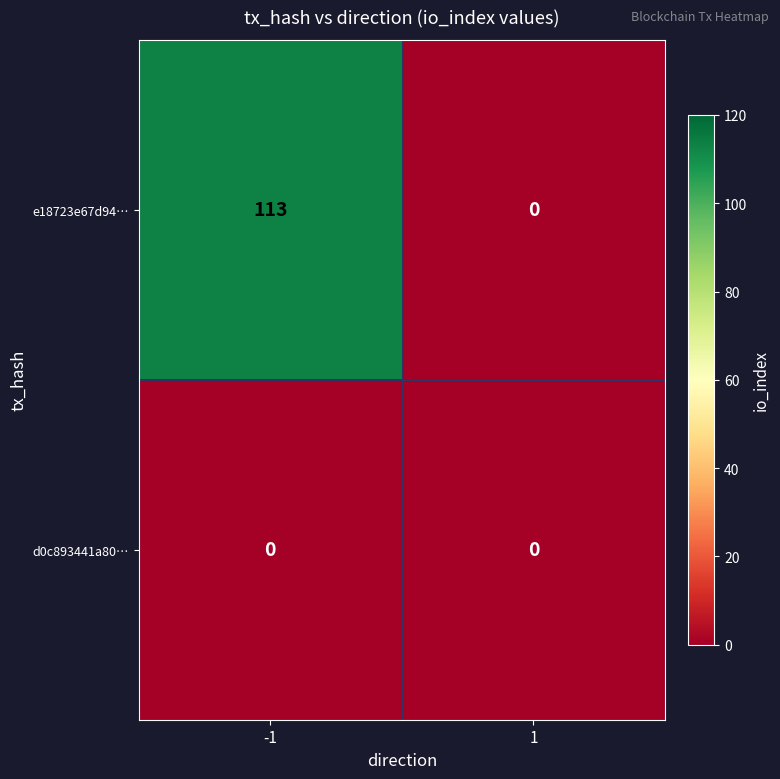

Rank the series by their maximum value, from highest to lowest.

e18723e67d94…, d0c893441a80…